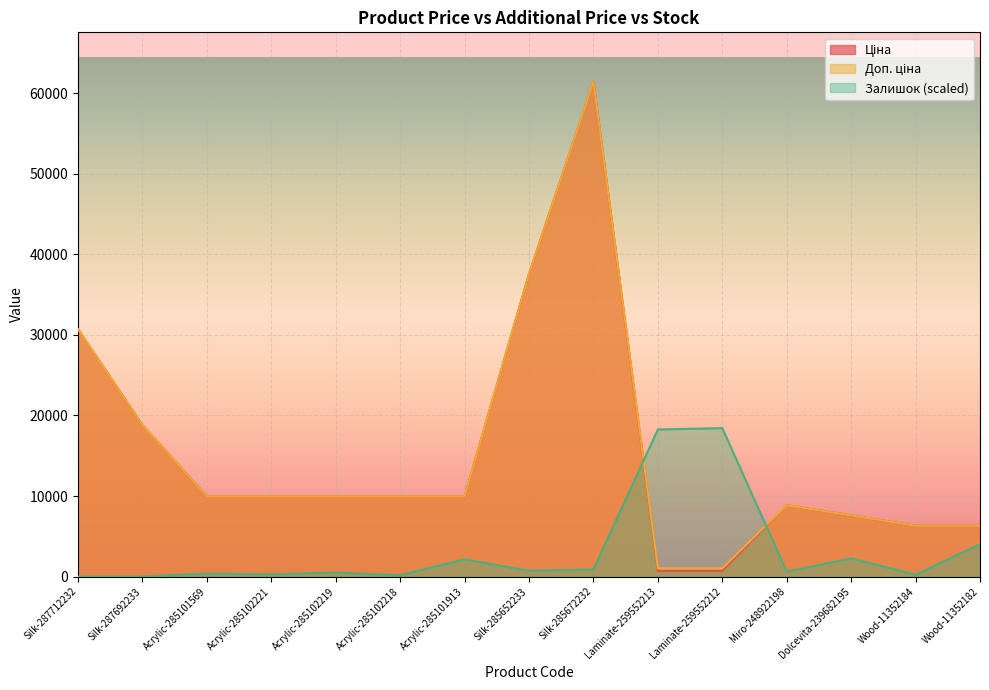

True or false: Доп. ціна and Ціна cross at least once.

False